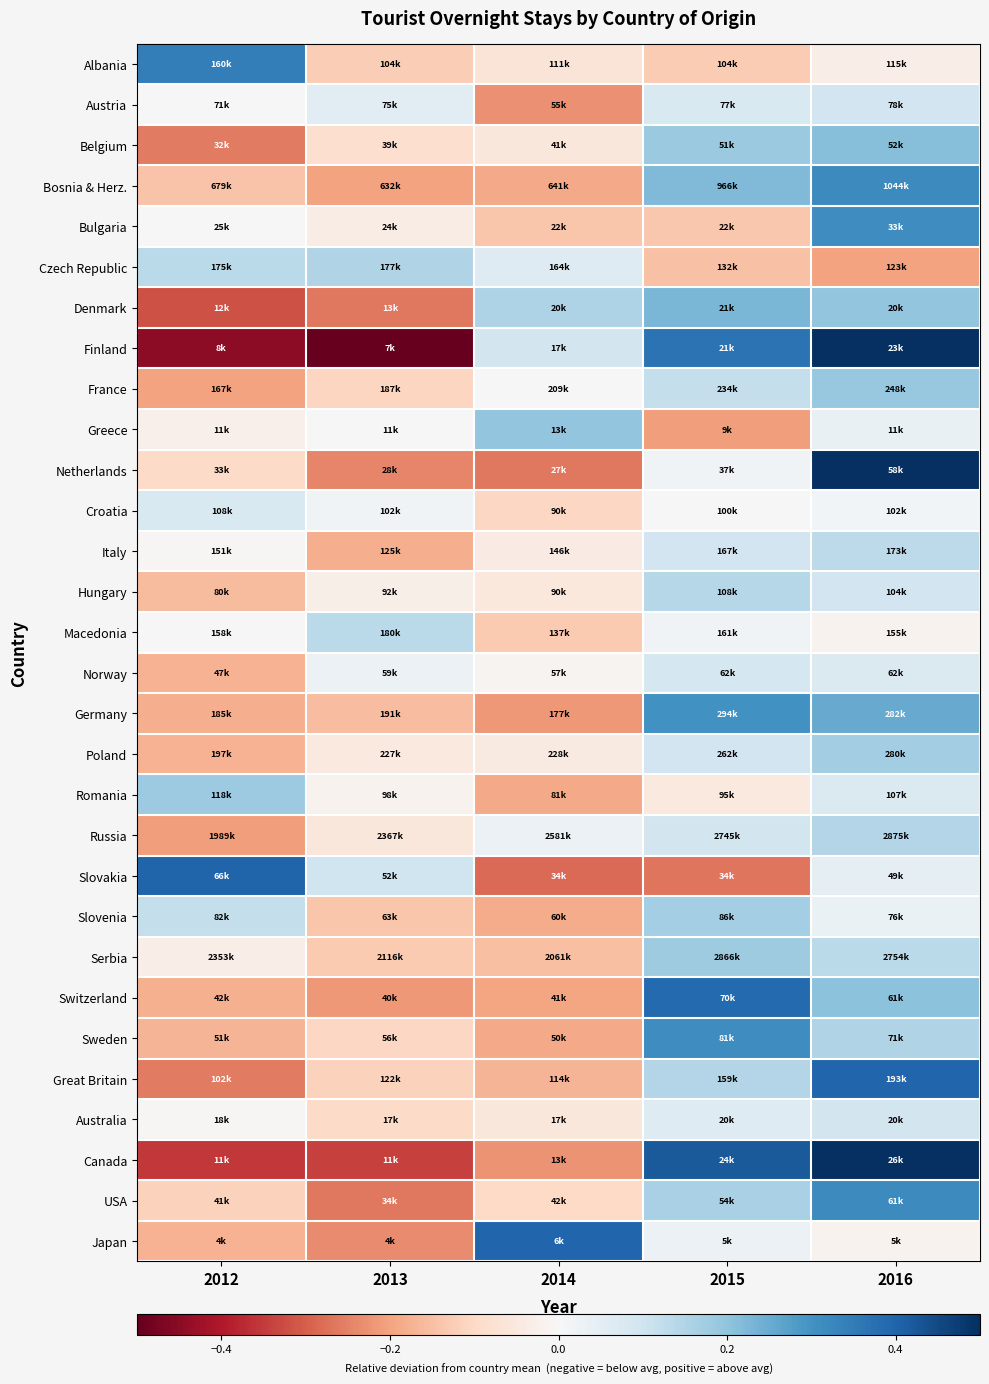

Reading right to left, what are all the values shown in this chart?

Albania: 2016=-0.0	2015=-0.1	2014=-0.1	2013=-0.1	2012=0.3
Austria: 2016=0.1	2015=0.1	2014=-0.2	2013=0.1	2012=-0.0
Belgium: 2016=0.2	2015=0.2	2014=-0.1	2013=-0.1	2012=-0.3
Bosnia & Herz.: 2016=0.3	2015=0.2	2014=-0.2	2013=-0.2	2012=-0.1
Bulgaria: 2016=0.3	2015=-0.1	2014=-0.1	2013=-0.0	2012=-0.0
Czech Republic: 2016=-0.2	2015=-0.1	2014=0.1	2013=0.2	2012=0.1
Denmark: 2016=0.2	2015=0.2	2014=0.2	2013=-0.3	2012=-0.3
Finland: 2016=0.5	2015=0.4	2014=0.1	2013=-0.5	2012=-0.4
France: 2016=0.2	2015=0.1	2014=0.0	2013=-0.1	2012=-0.2
Greece: 2016=0.0	2015=-0.2	2014=0.2	2013=0.0	2012=-0.0
Netherlands: 2016=0.6	2015=0.0	2014=-0.3	2013=-0.2	2012=-0.1
Croatia: 2016=0.0	2015=-0.0	2014=-0.1	2013=0.0	2012=0.1
Italy: 2016=0.1	2015=0.1	2014=-0.0	2013=-0.2	2012=-0.0
Hungary: 2016=0.1	2015=0.1	2014=-0.1	2013=-0.0	2012=-0.2
Macedonia: 2016=-0.0	2015=0.0	2014=-0.1	2013=0.1	2012=0.0
Norway: 2016=0.1	2015=0.1	2014=-0.0	2013=0.0	2012=-0.2
Germany: 2016=0.3	2015=0.3	2014=-0.2	2013=-0.2	2012=-0.2
Poland: 2016=0.2	2015=0.1	2014=-0.0	2013=-0.0	2012=-0.2
Romania: 2016=0.1	2015=-0.1	2014=-0.2	2013=-0.0	2012=0.2
Russia: 2016=0.1	2015=0.1	2014=0.0	2013=-0.1	2012=-0.2
Slovakia: 2016=0.0	2015=-0.3	2014=-0.3	2013=0.1	2012=0.4
Slovenia: 2016=0.0	2015=0.2	2014=-0.2	2013=-0.1	2012=0.1
Serbia: 2016=0.1	2015=0.2	2014=-0.2	2013=-0.1	2012=-0.0
Switzerland: 2016=0.2	2015=0.4	2014=-0.2	2013=-0.2	2012=-0.2
Sweden: 2016=0.2	2015=0.3	2014=-0.2	2013=-0.1	2012=-0.2
Great Britain: 2016=0.4	2015=0.1	2014=-0.2	2013=-0.1	2012=-0.3
Australia: 2016=0.1	2015=0.1	2014=-0.1	2013=-0.1	2012=-0.0
Canada: 2016=0.5	2015=0.4	2014=-0.2	2013=-0.3	2012=-0.4
USA: 2016=0.3	2015=0.2	2014=-0.1	2013=-0.3	2012=-0.1
Japan: 2016=-0.0	2015=0.0	2014=0.4	2013=-0.2	2012=-0.2